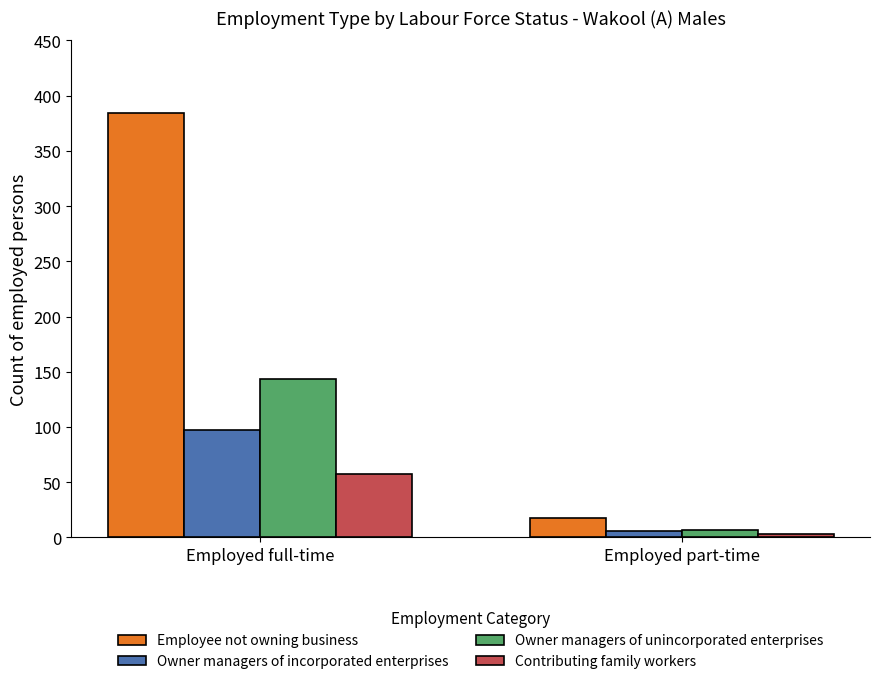

What is the label of the 2nd bar from the left?

Employed part-time